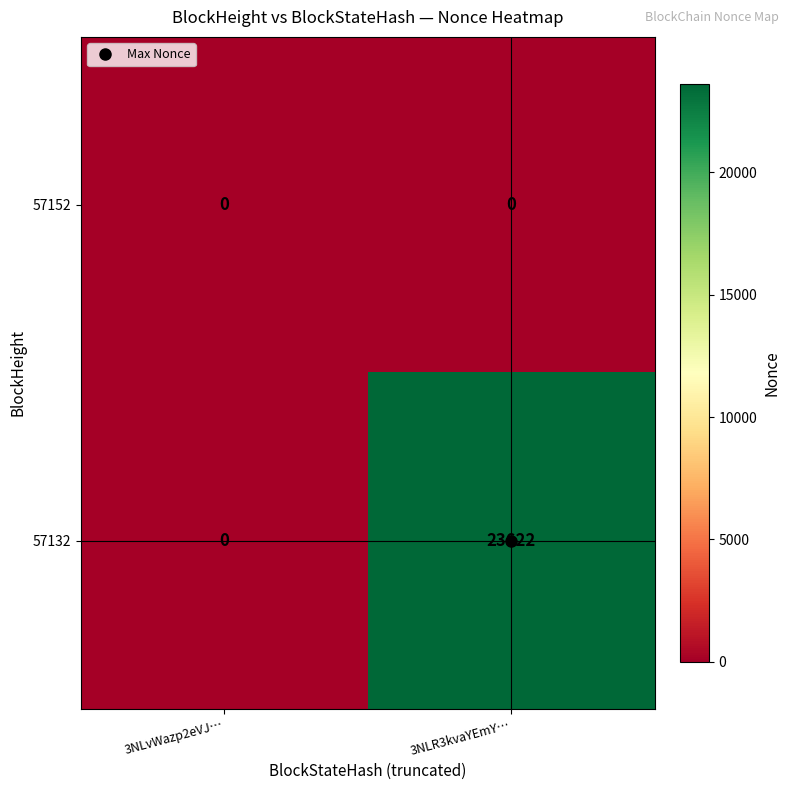

Which series has the widest spread of values?

57132